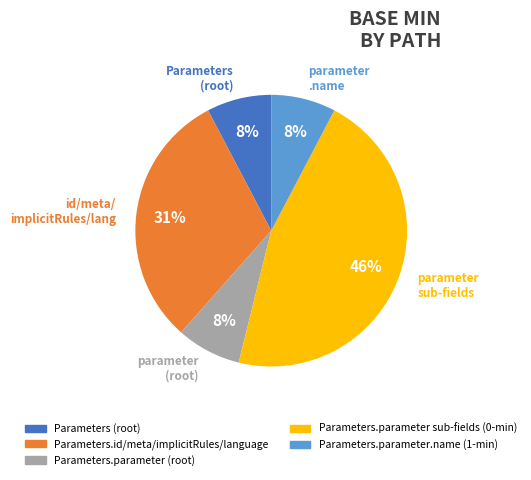

To the nearest percent, what is the average slice percentage?

20%